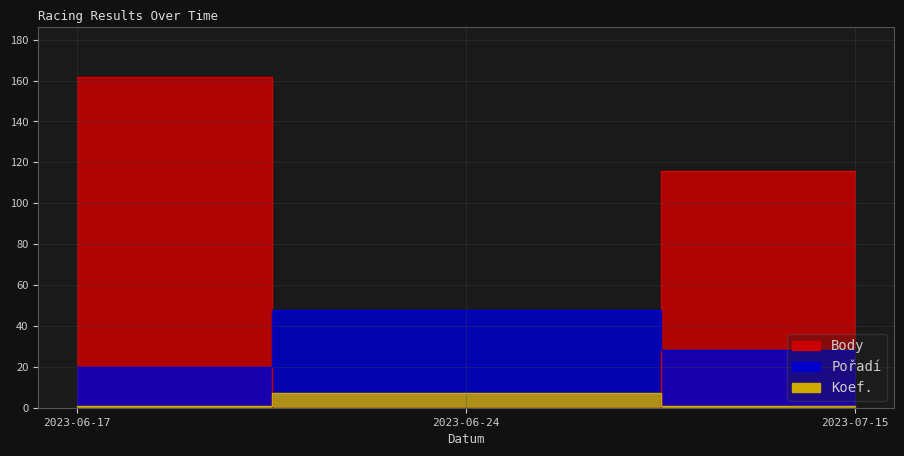

At how many categories does at least one series exceed 98?

2